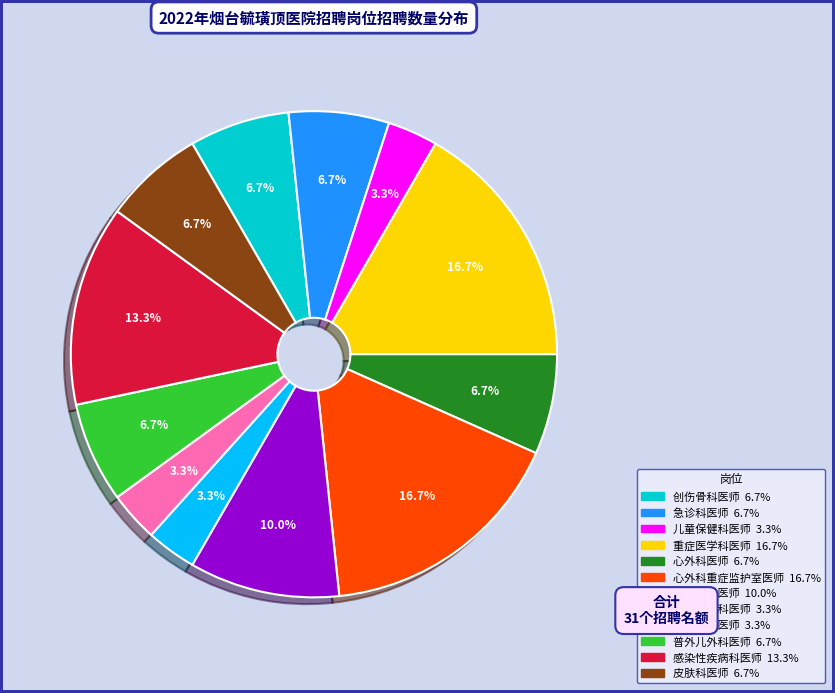

Approximately how many times larger is the value at 心外科医师 compared to 重症医学科医师?

0.4